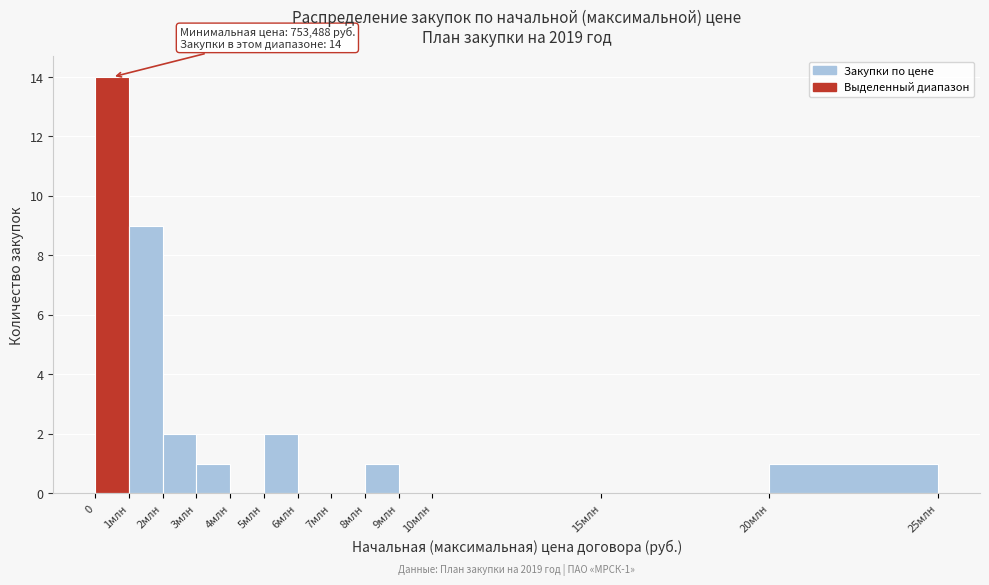

Reading left to right, what are all the values shown in this chart?

0=14	1млн=9	2млн=2	3млн=1	4млн=0	5млн=2	6млн=0	7млн=0	8млн=1	9млн=0	10млн=0	15млн=0	20млн=1